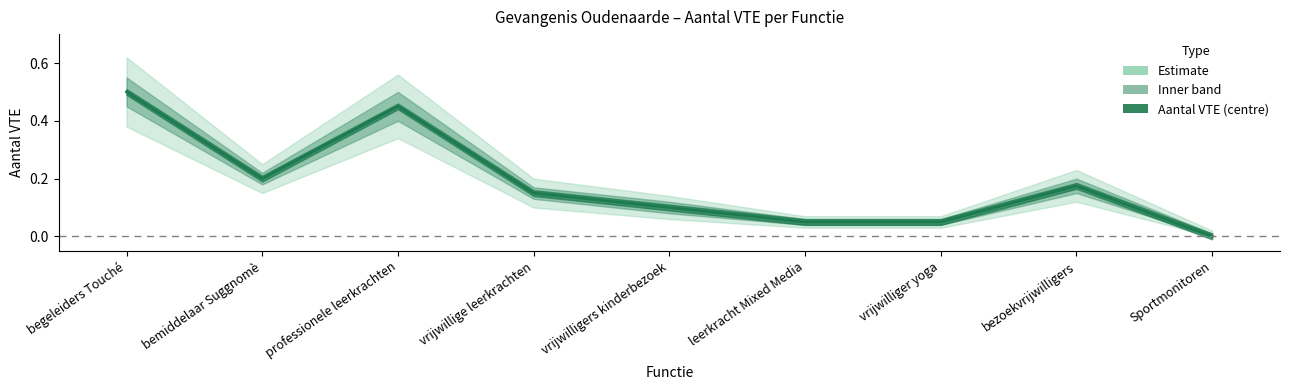

What is the value of the 8th point from the left?

0.2